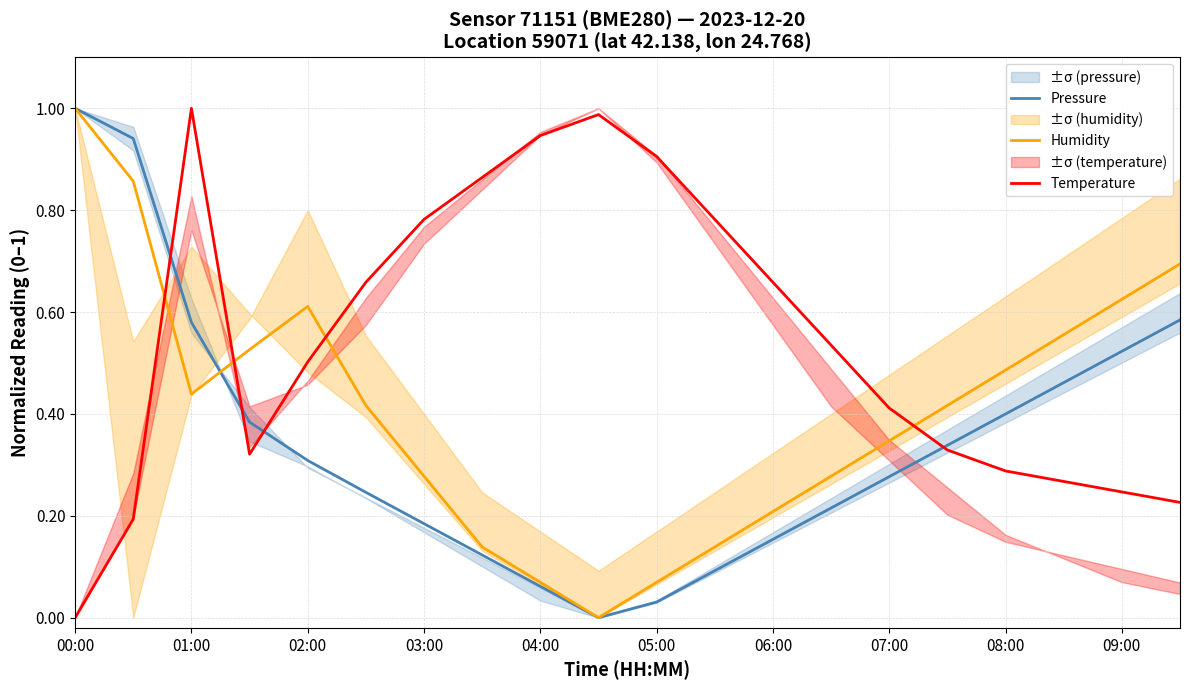

Which category has the highest value in the Humidity series?

00:00